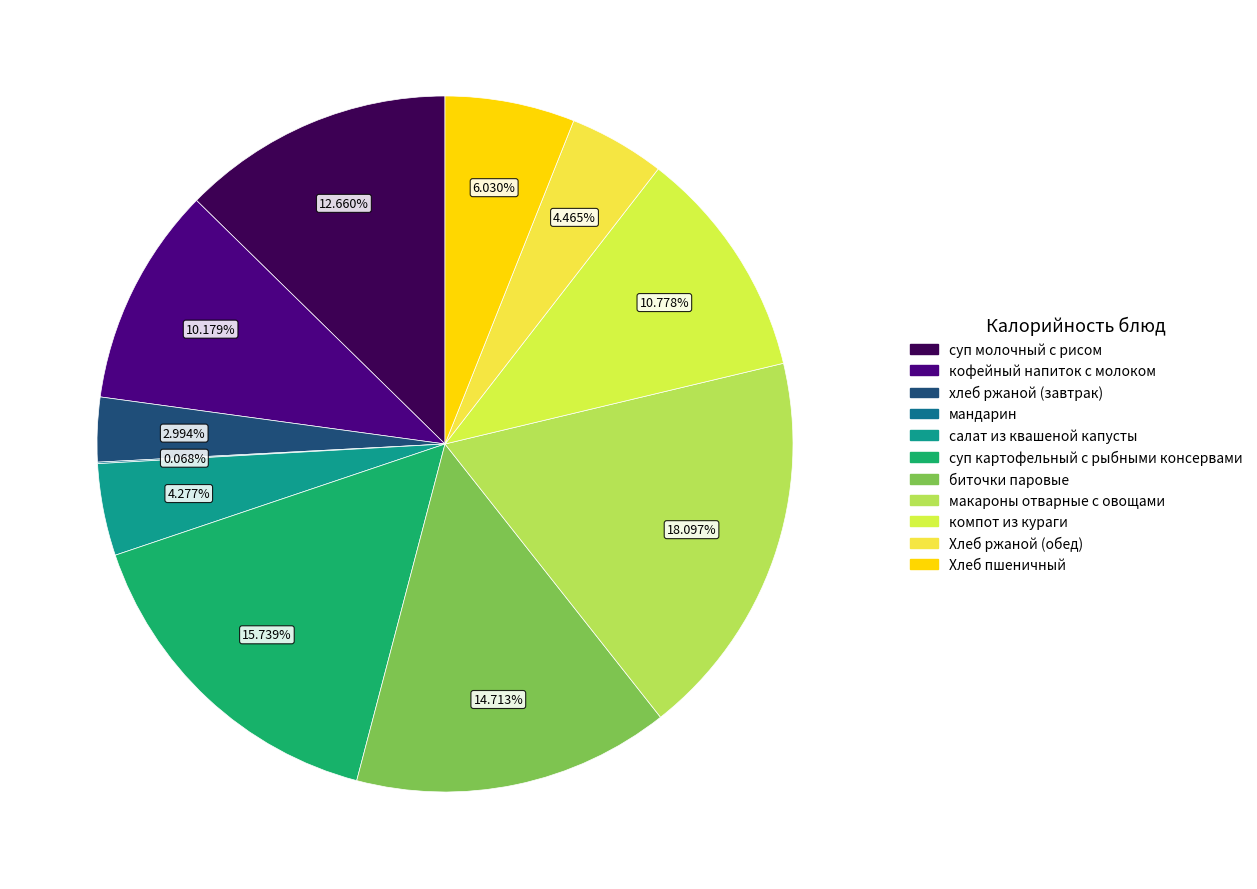

How many slices are in this pie chart?

11